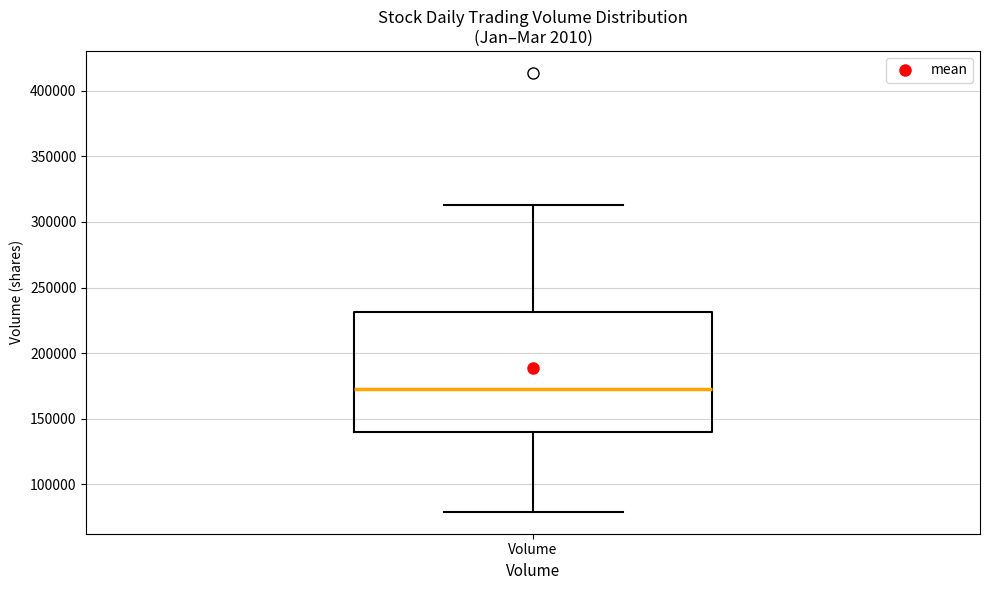

Where does the lower whisker of the box for Volume end on the y-axis? The values are not printed on the chart, so give them approximately, as read against the axis.

80000